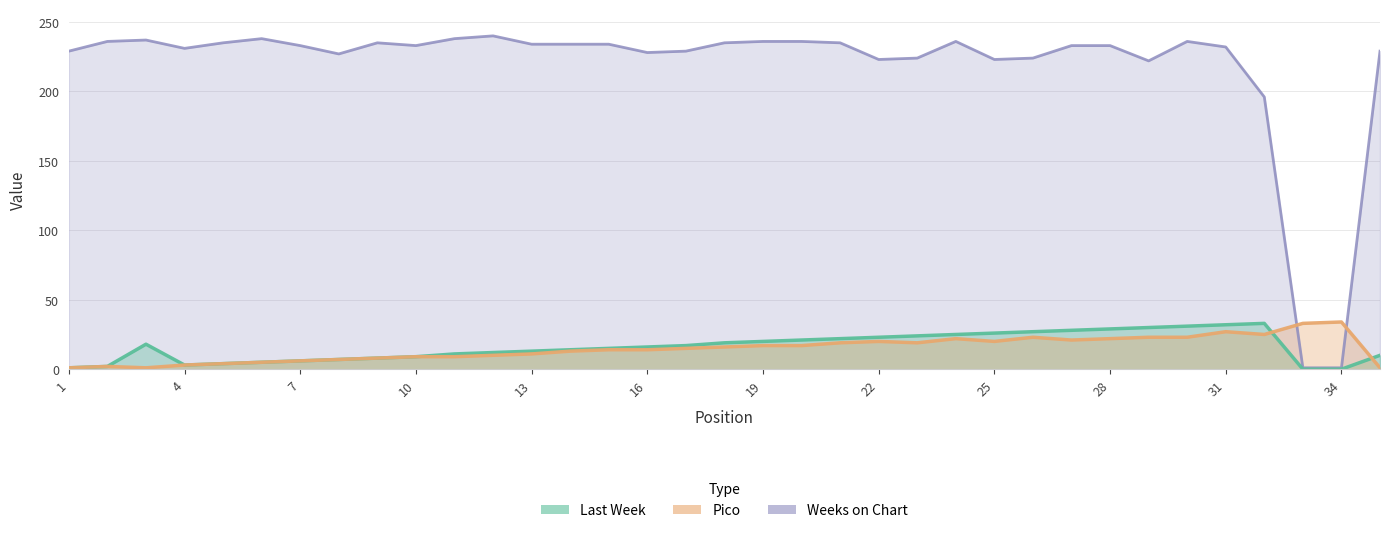

The value of Last Week at 23 is 8. True or false?

False